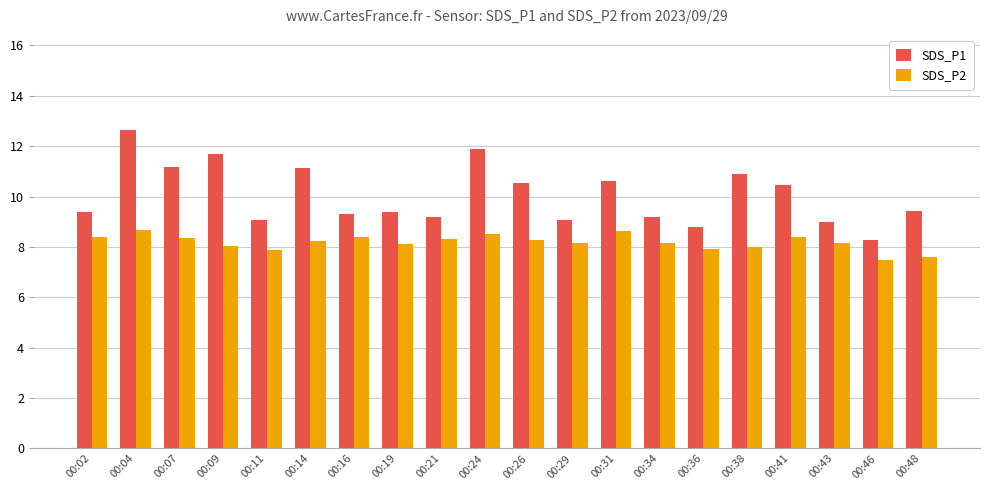

The value of SDS_P1 at 00:04 is 12.6. True or false?

True